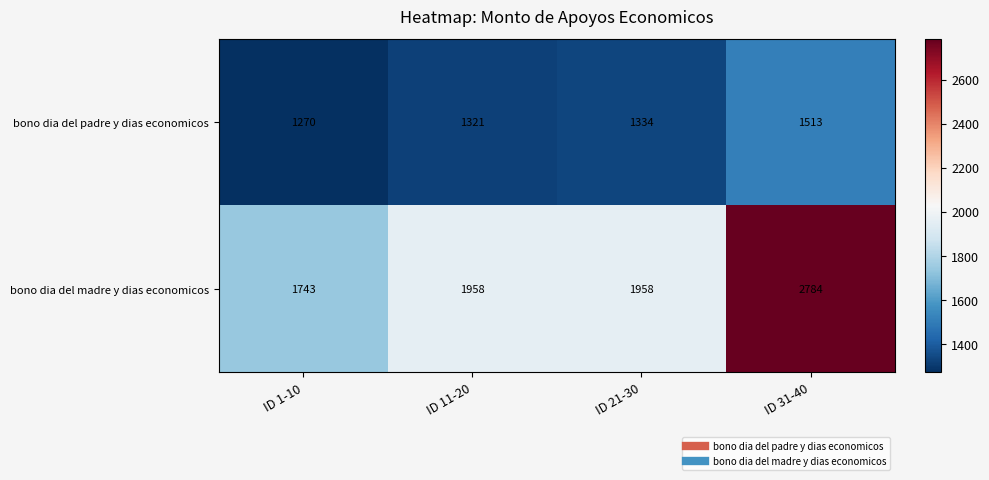

What value does the bono dia del padre y dias economicos series have at ID 21-30?

1334